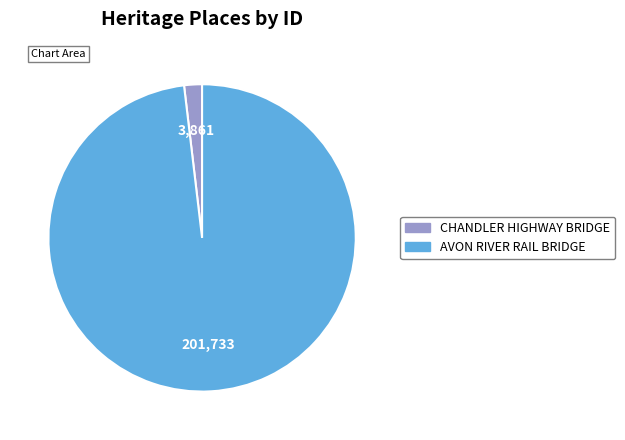

Which category has the smallest portion of the pie?

CHANDLER HIGHWAY BRIDGE